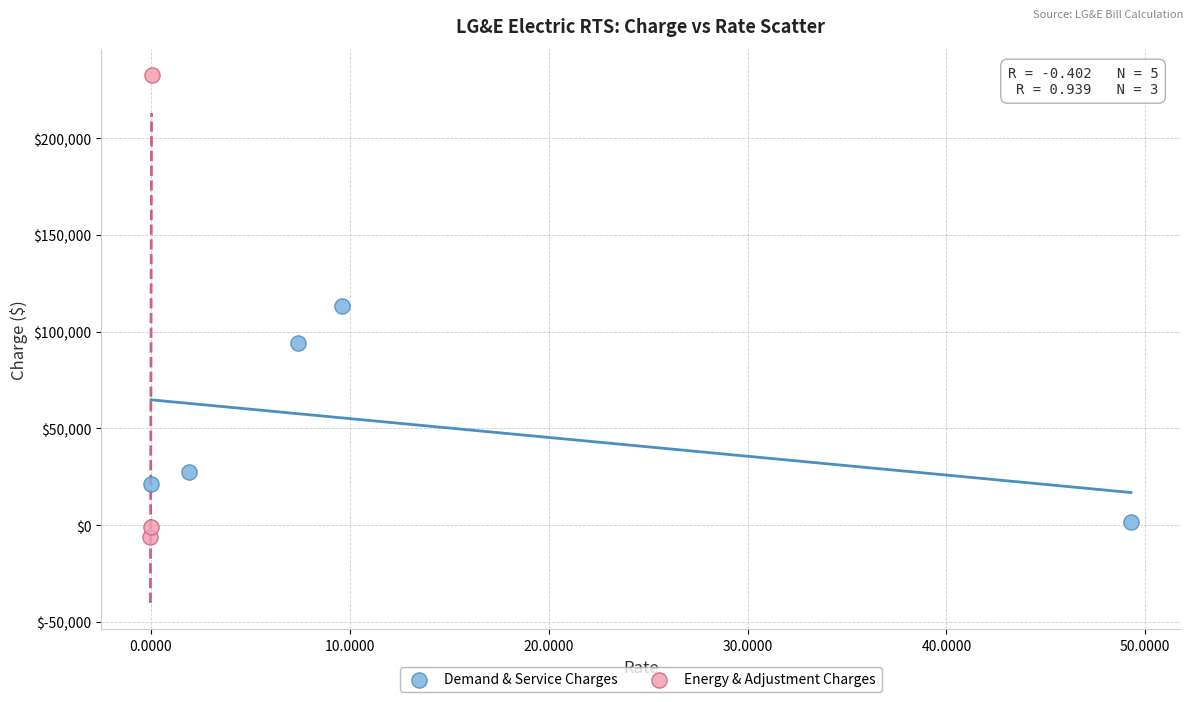

Which series has the widest spread of Y values?

Energy & Adjustment Charges